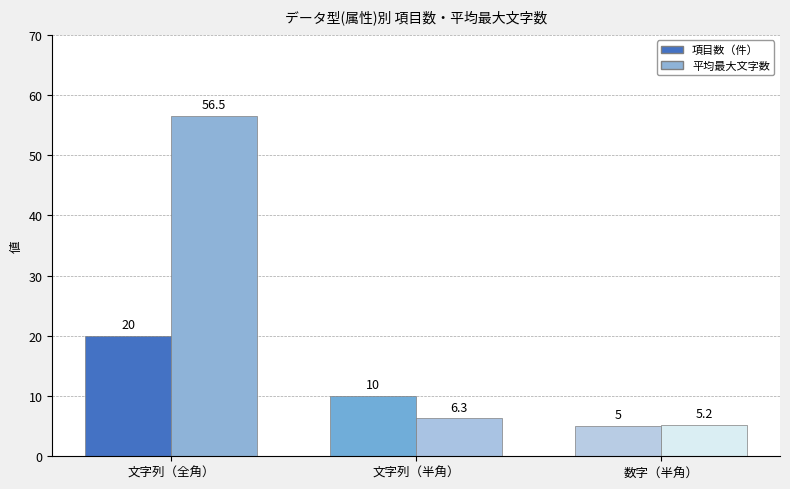

At which label does 項目数（件） first exceed 10?

文字列（全角）